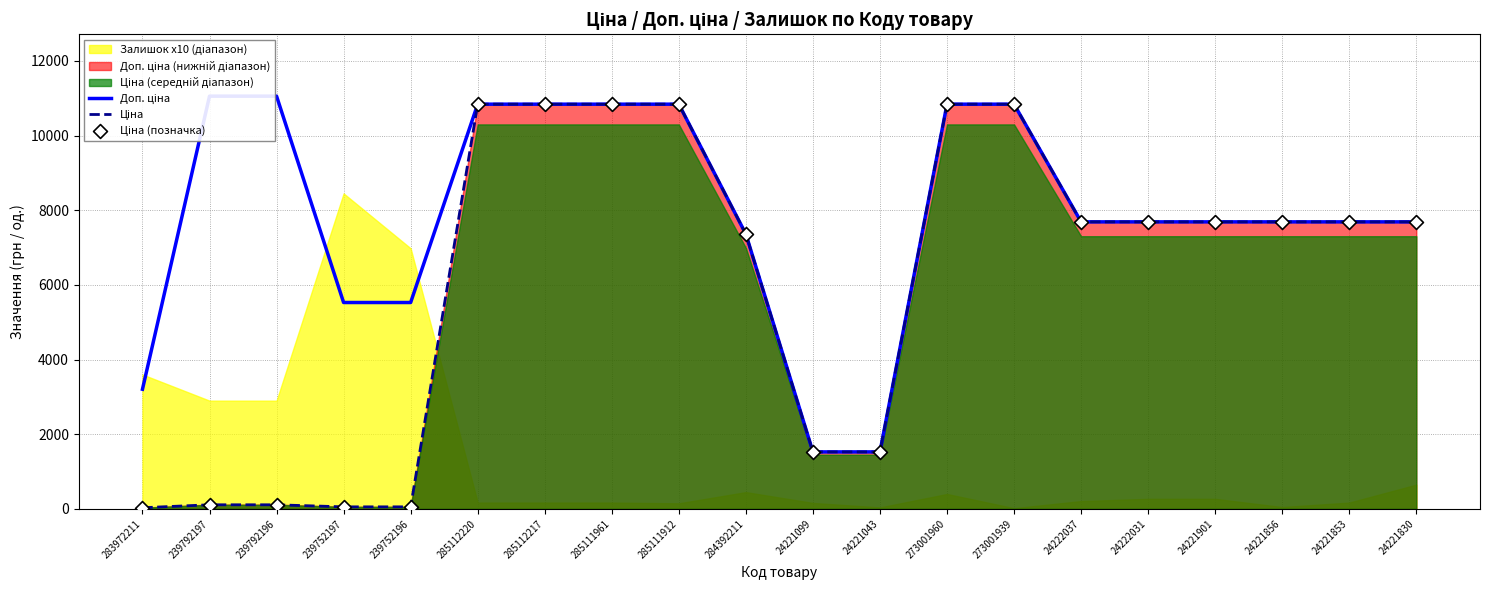

At how many categories does at least one series exceed 4351?

17